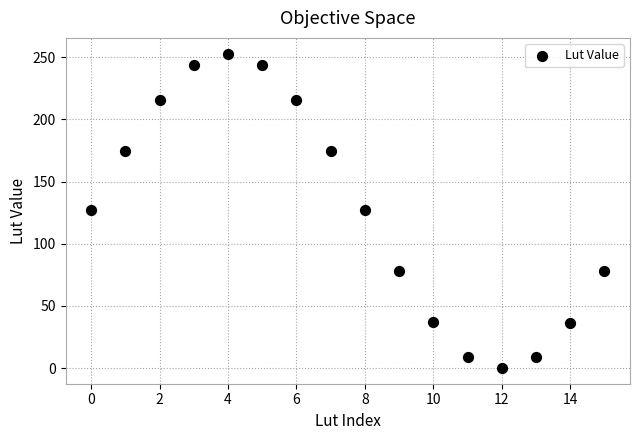

What is the range of Y values (max minus min)?

253